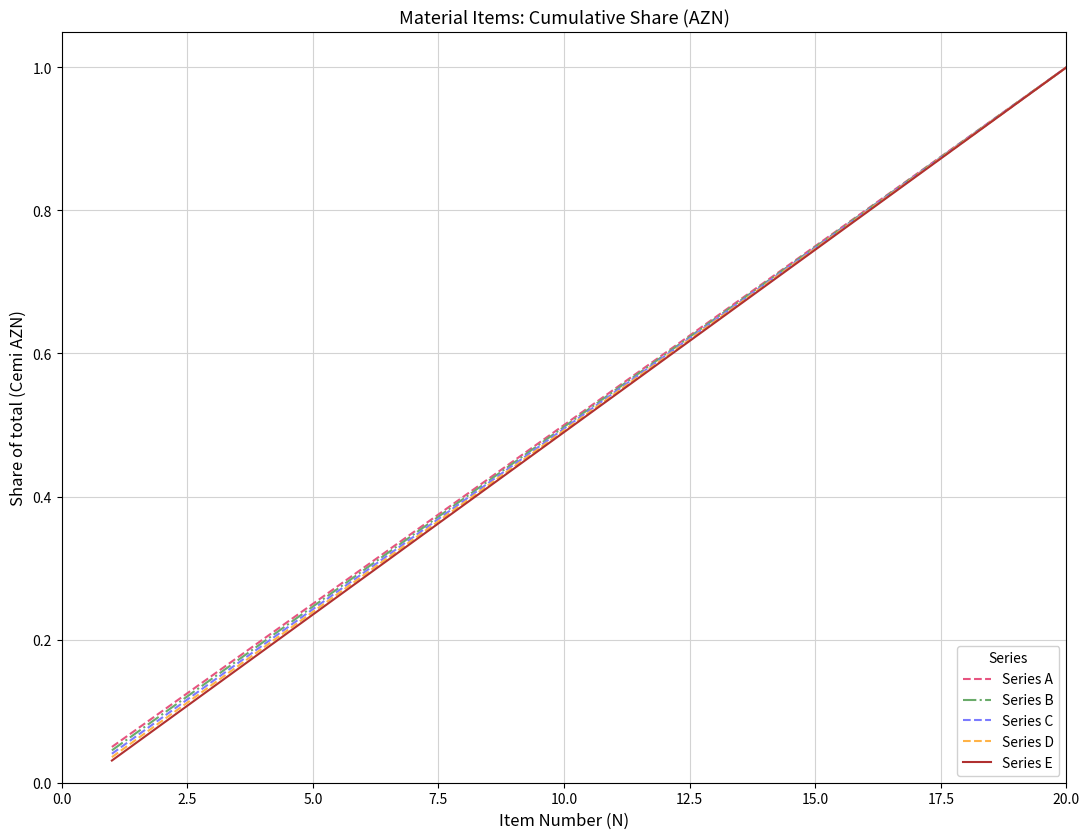

What is the greatest value displayed?

1.0